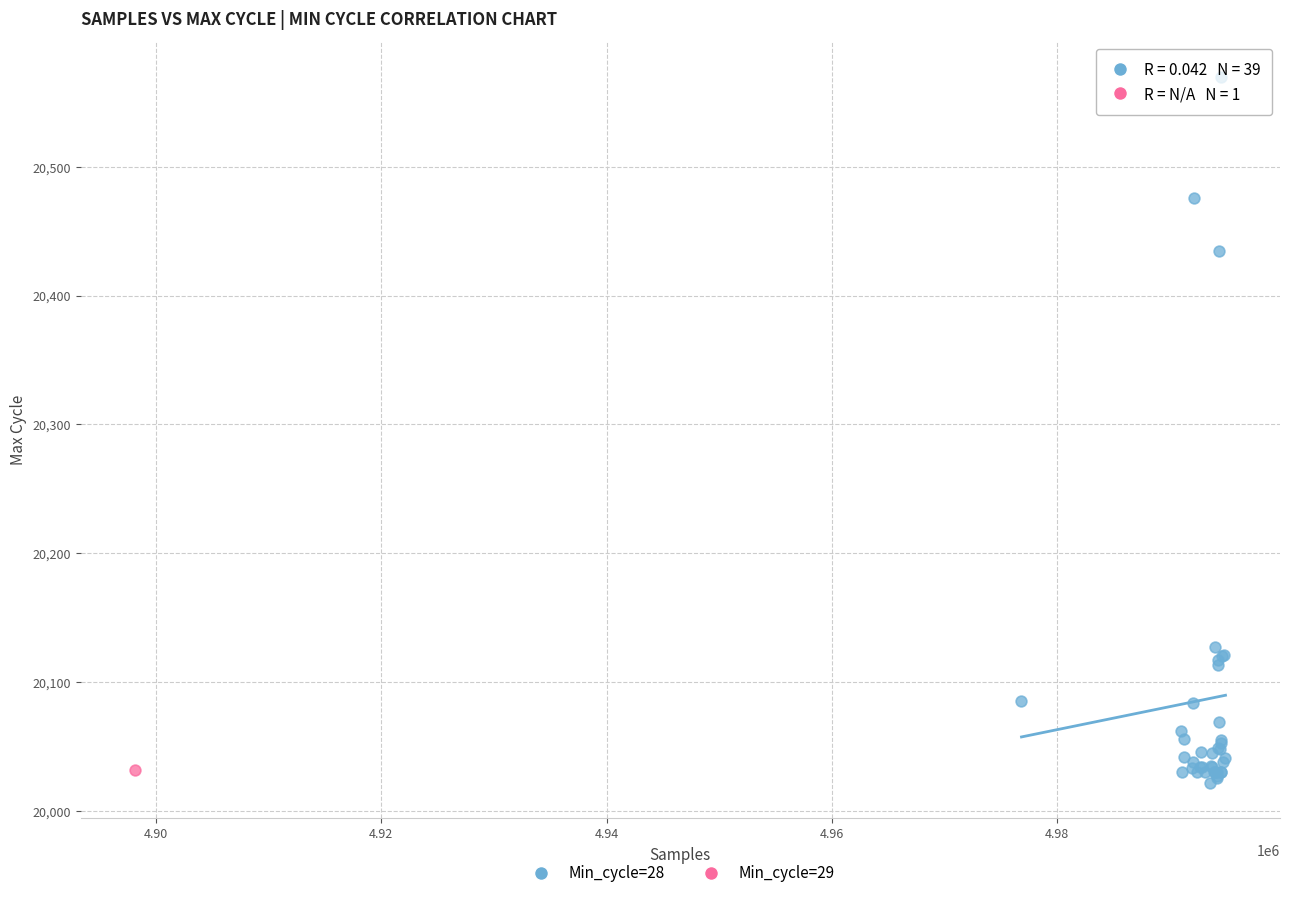

What are all the series names shown in the legend?

Min_cycle=28, Min_cycle=29